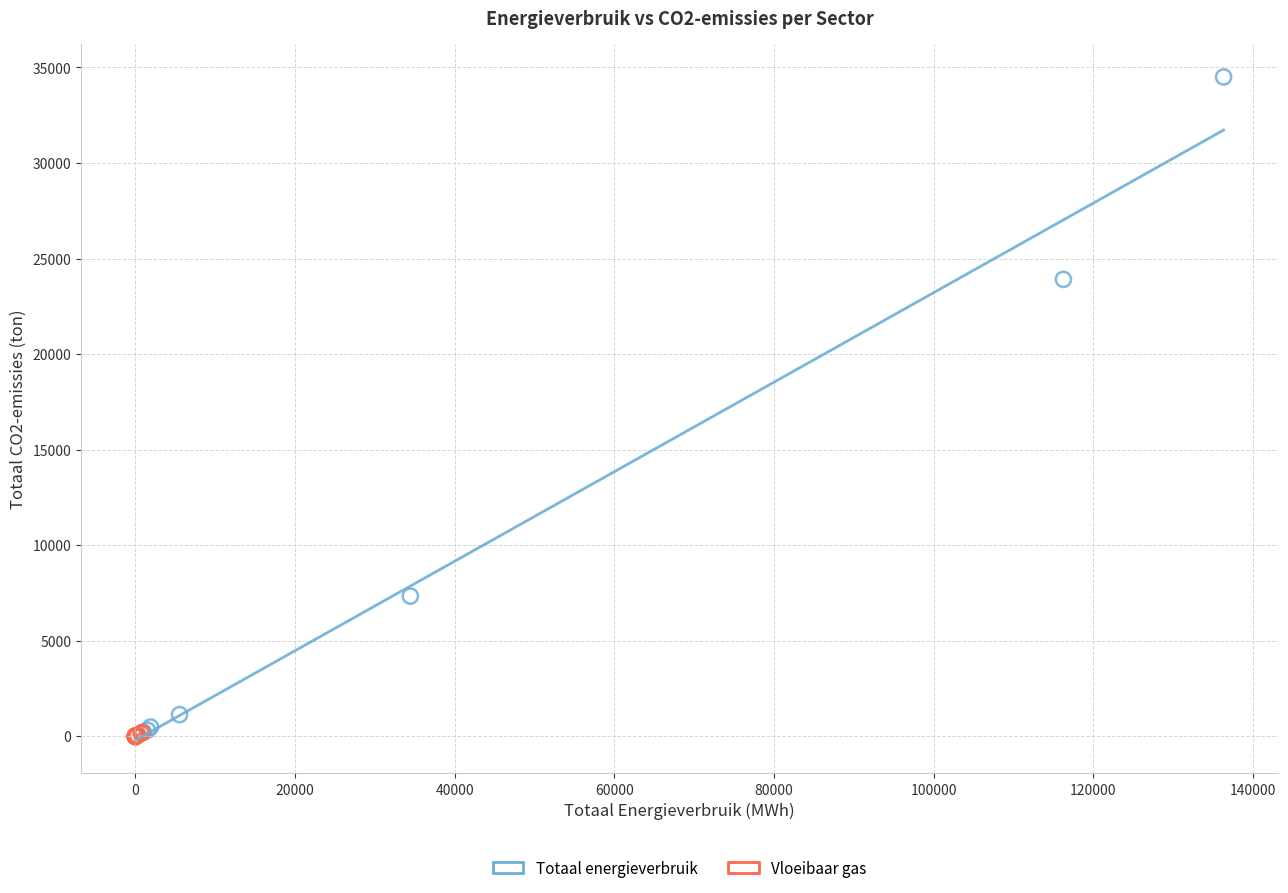

Which series has the largest Y range (max minus min)?

Totaal energieverbruik